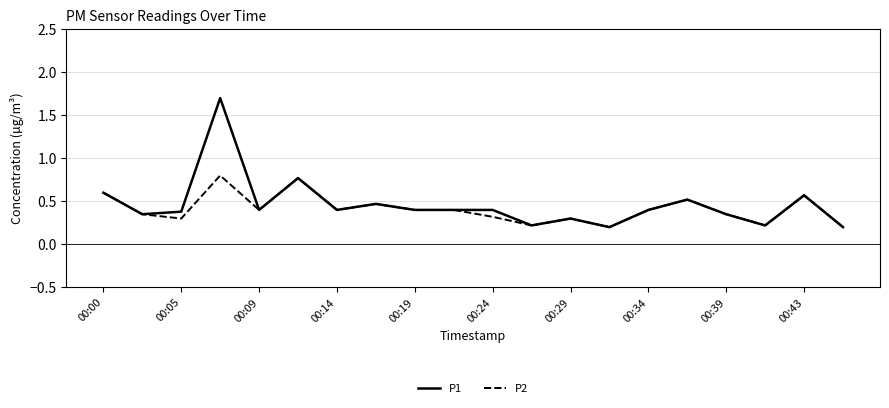

Rank the series by their maximum value, from lowest to highest.

P2, P1